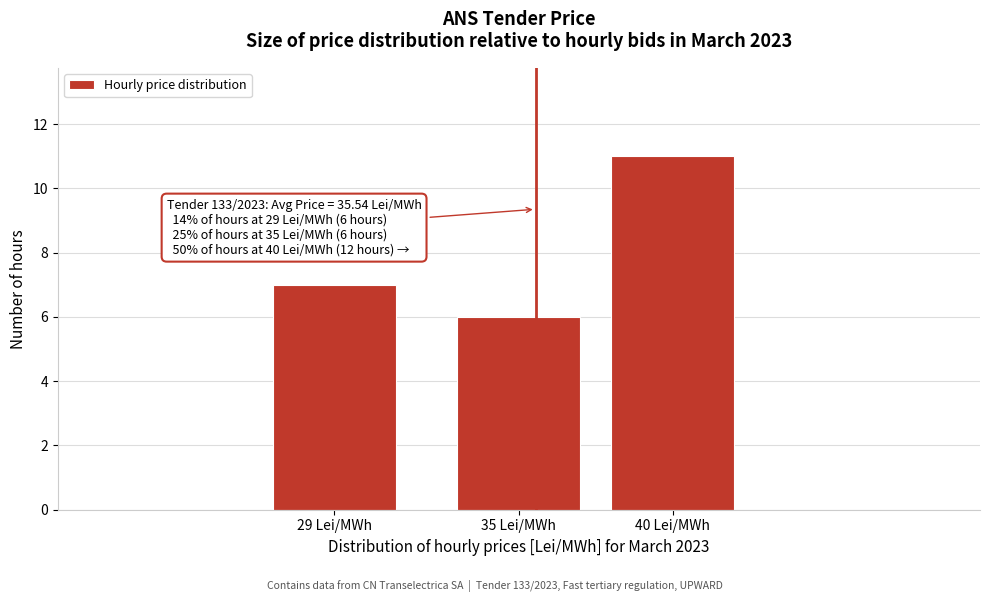

Reading left to right, what are all the values shown in this chart?

29 Lei/MWh=7	35 Lei/MWh=6	40 Lei/MWh=11